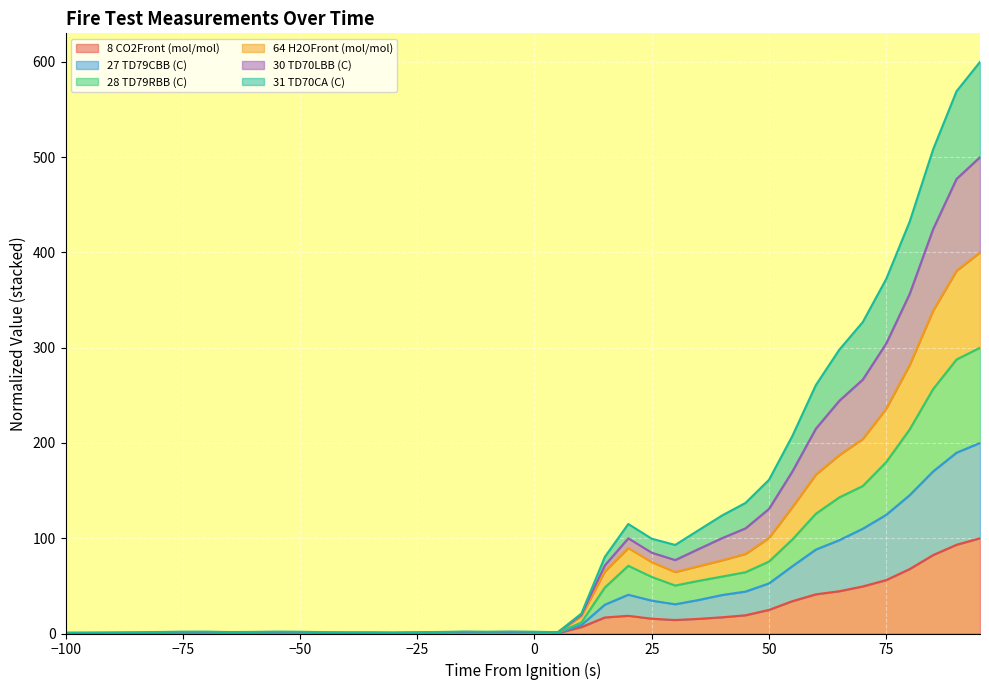

The 30 TD70LBB (C) series shows 0.5 at -20. True or false?

True